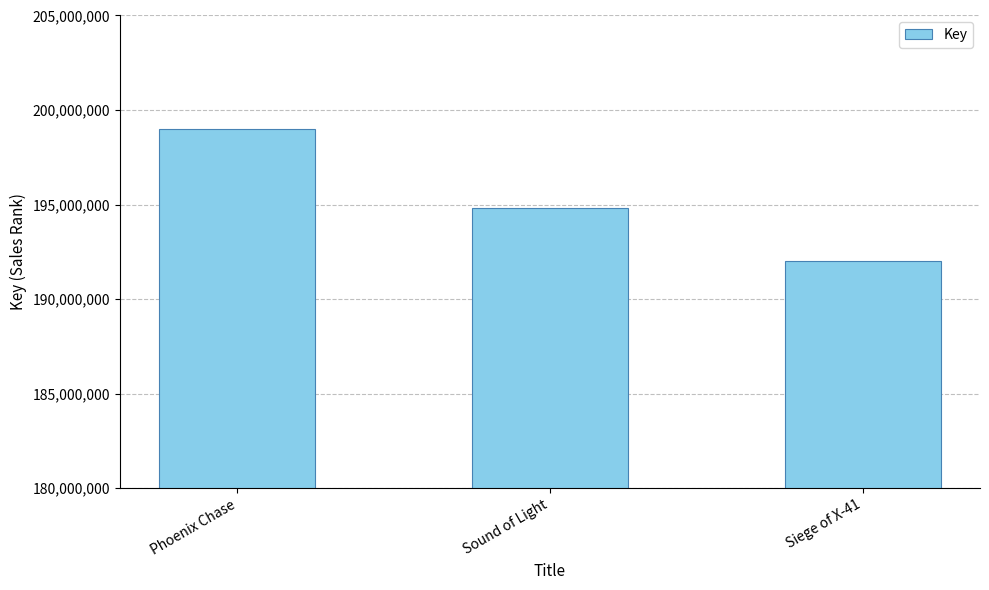

What is the change in value from Sound of Light to Siege of X-41?

-2771473